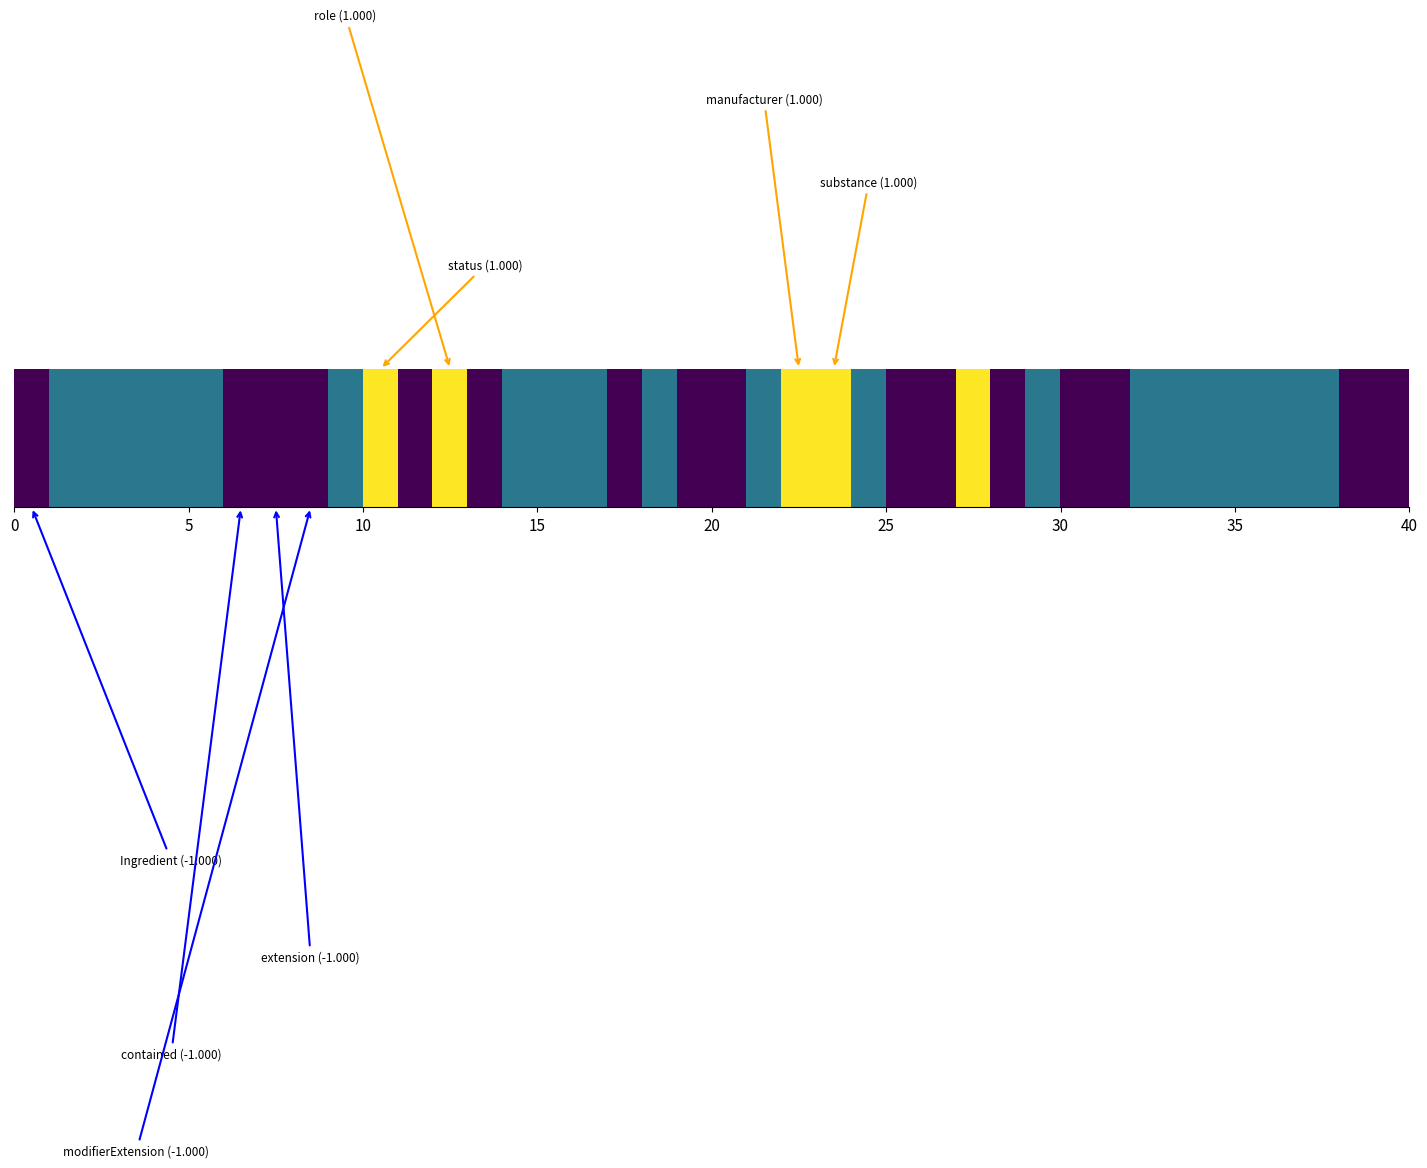

What is the minimum value shown in the chart?

-1.0